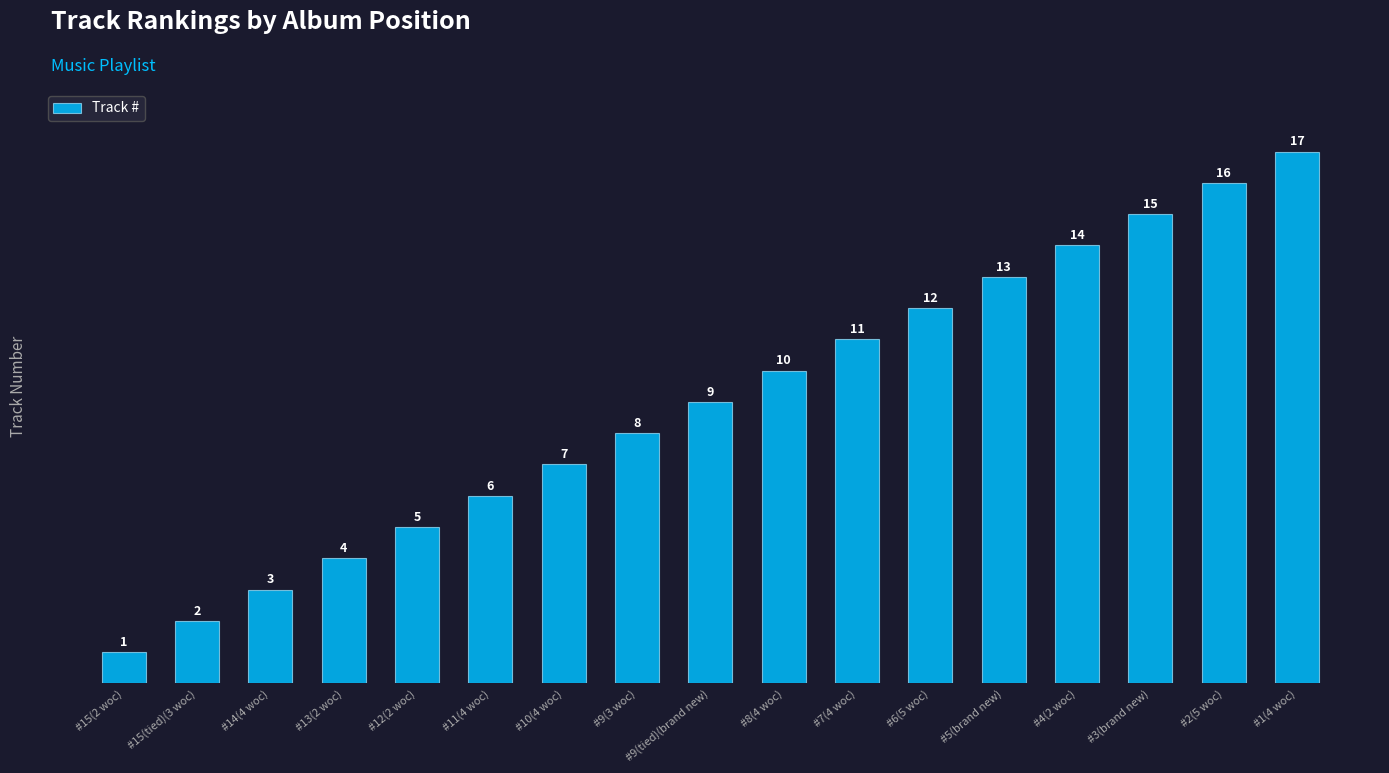

Are the bars horizontal?

No